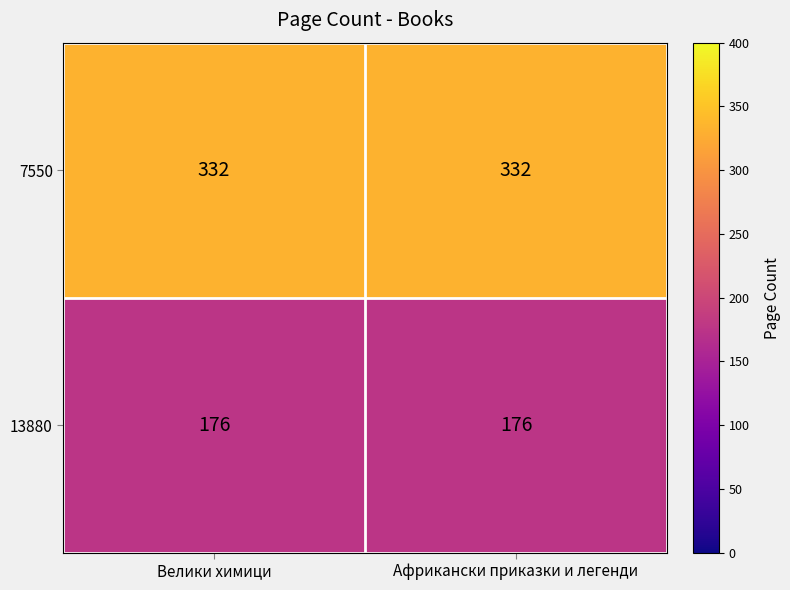

Reading left to right, transcribe all the data shown in this chart.

7550: 332	332
13880: 176	176